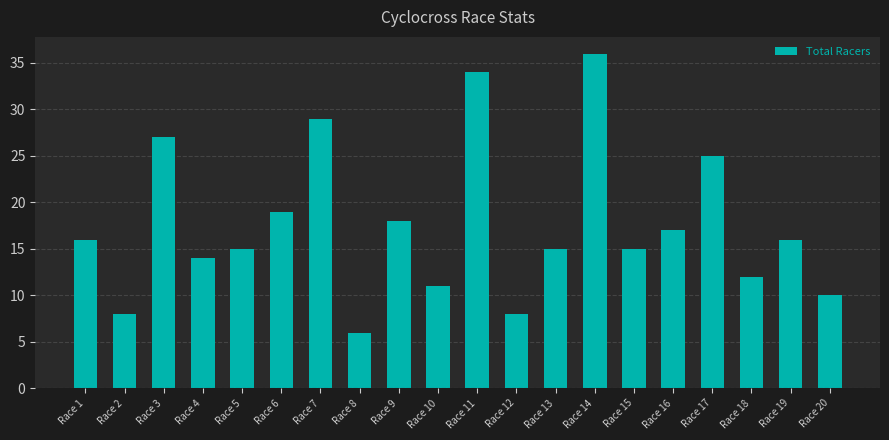

What is the ratio of the value at Race 19 to the value at Race 13?

1.1